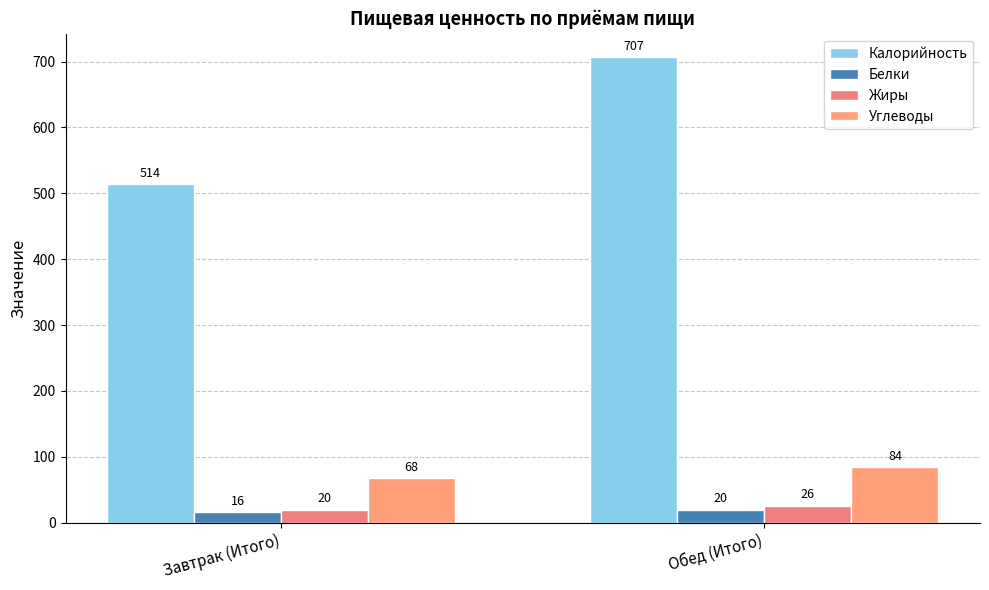

Which label corresponds to the largest value in the chart?

Обед (Итого)